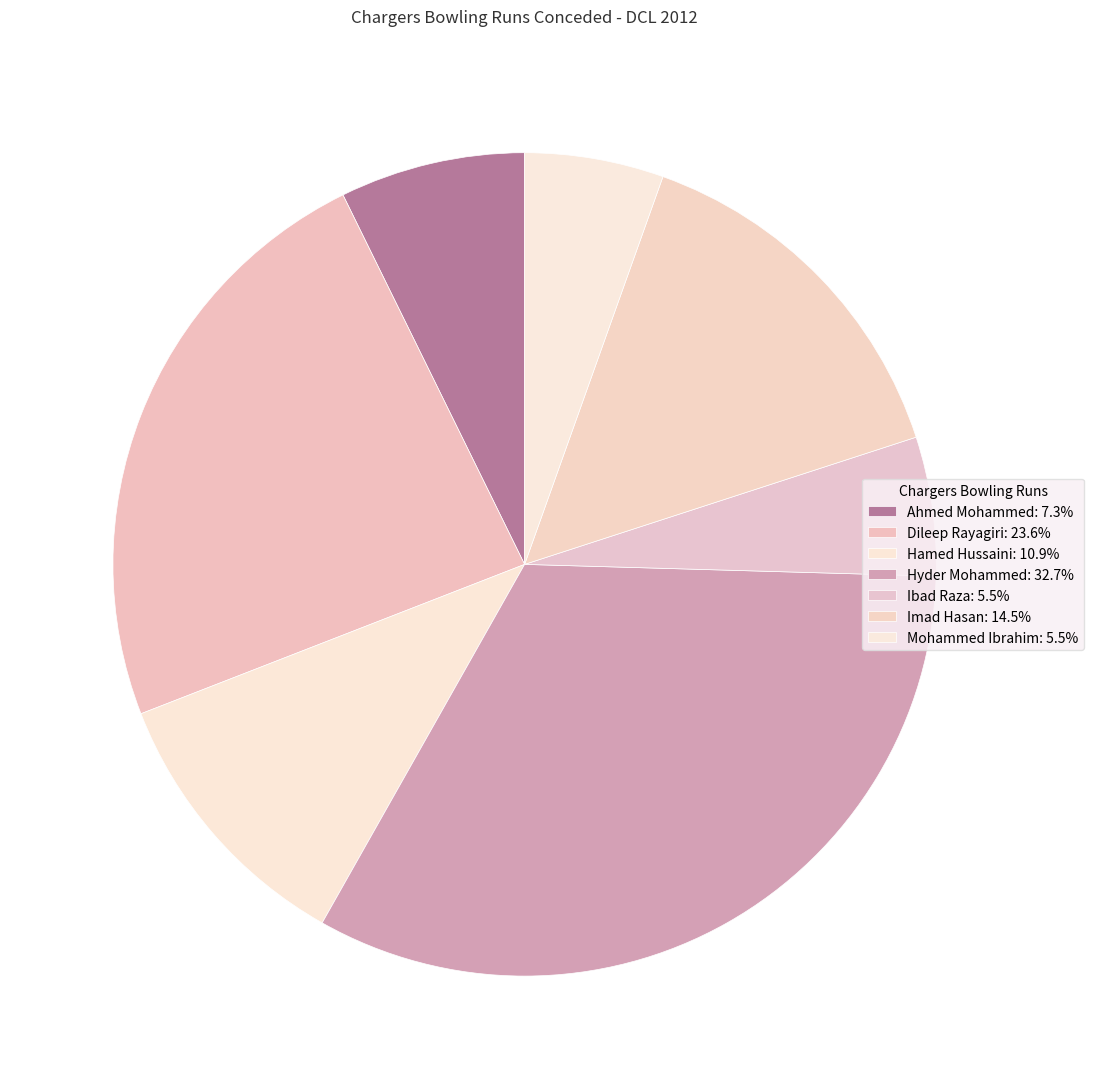

Approximately how many times larger is the value at Hamed Hussaini compared to Ahmed Mohammed?

1.5